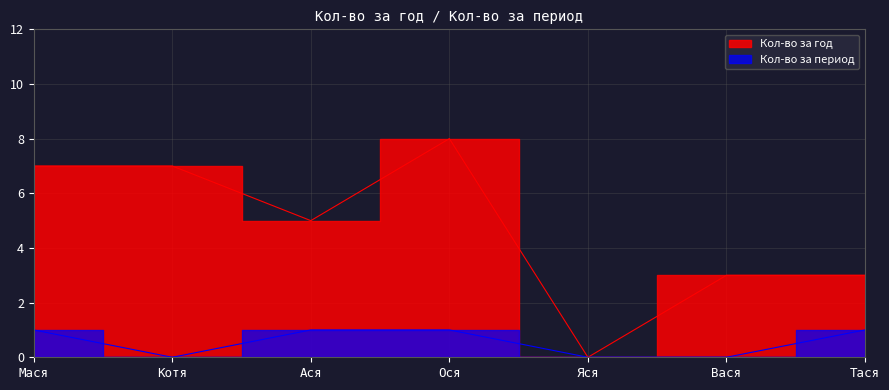

Reading right to left, transcribe all the data shown in this chart.

Кол-во за год: 3	3	0	8	5	7	7
Кол-во за период: 1	0	0	1	1	0	1